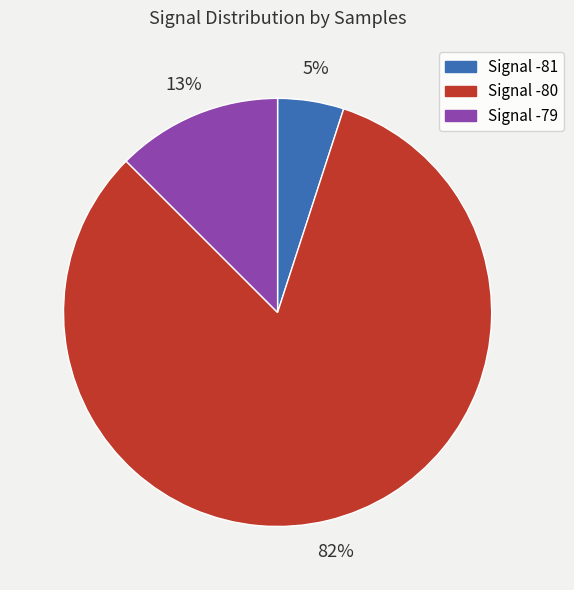

To the nearest percent, what is the average slice percentage?

33%